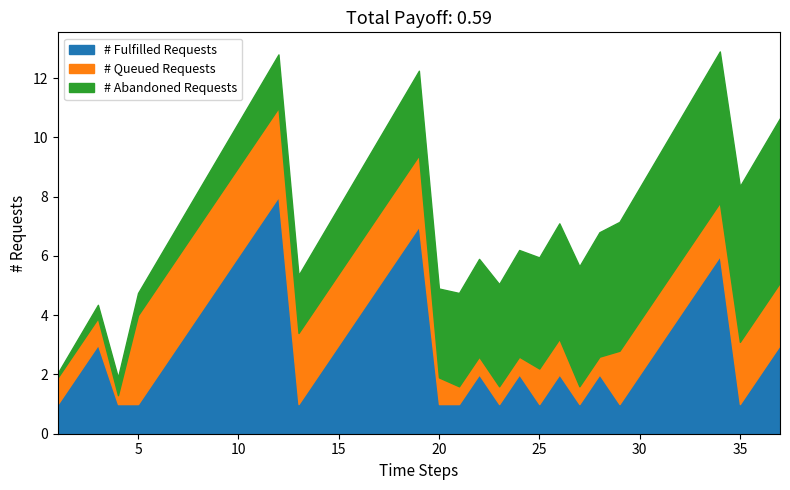

Where is the first local minimum for 岗位数量?

4